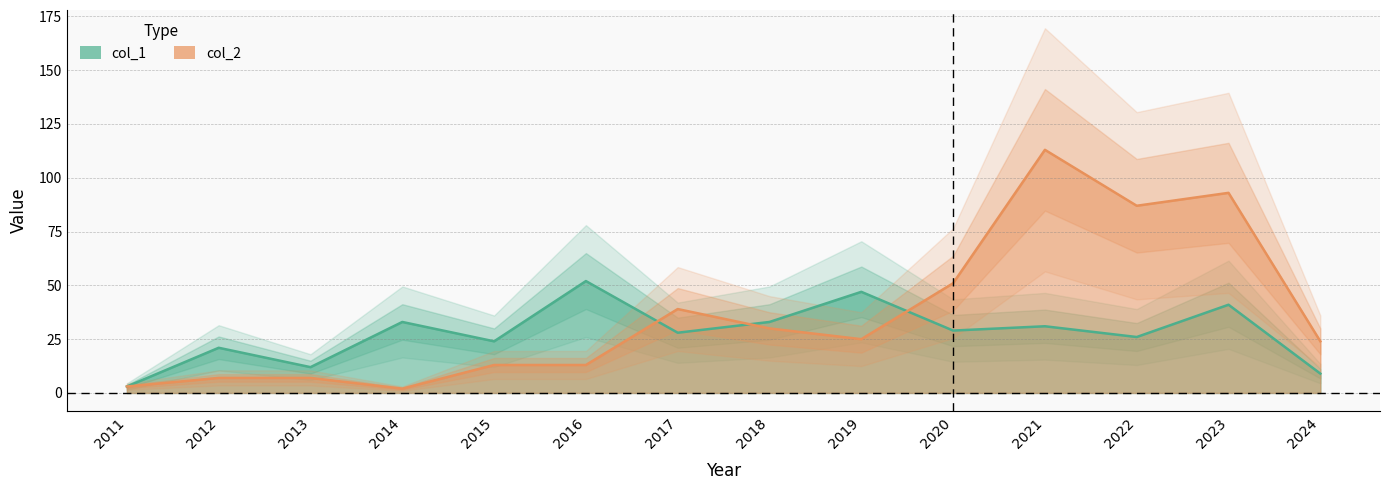

List the labels in order of col_1 value, largest first.

2016, 2019, 2023, 2014, 2018, 2021, 2020, 2017, 2022, 2015, 2012, 2013, 2024, 2011